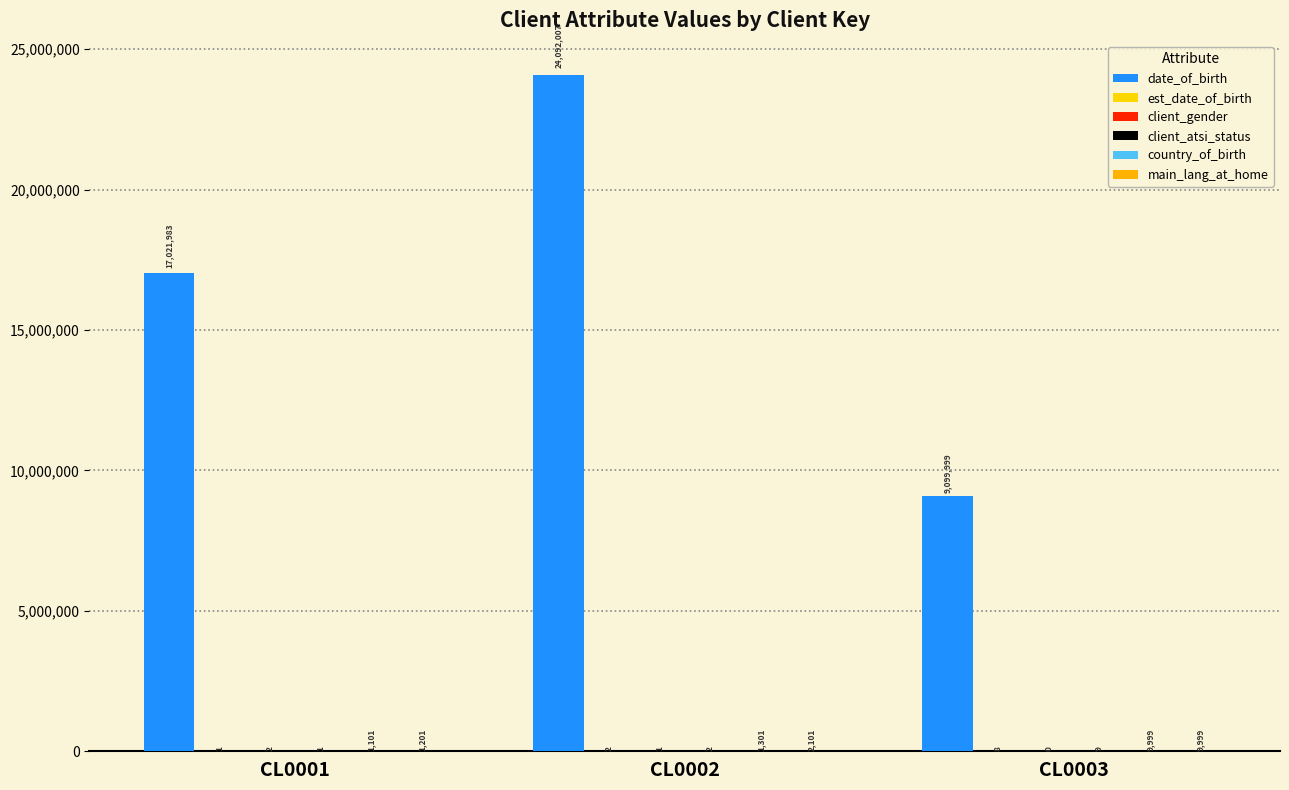

Reading left to right, list all the values displayed in this chart.

date_of_birth: CL0001=17021983	CL0002=24092007	CL0003=9099999
est_date_of_birth: CL0001=1	CL0002=2	CL0003=8
client_gender: CL0001=2	CL0002=1	CL0003=0
client_atsi_status: CL0001=1	CL0002=2	CL0003=9
country_of_birth: CL0001=1101	CL0002=1301	CL0003=9999
main_lang_at_home: CL0001=1201	CL0002=2101	CL0003=9999